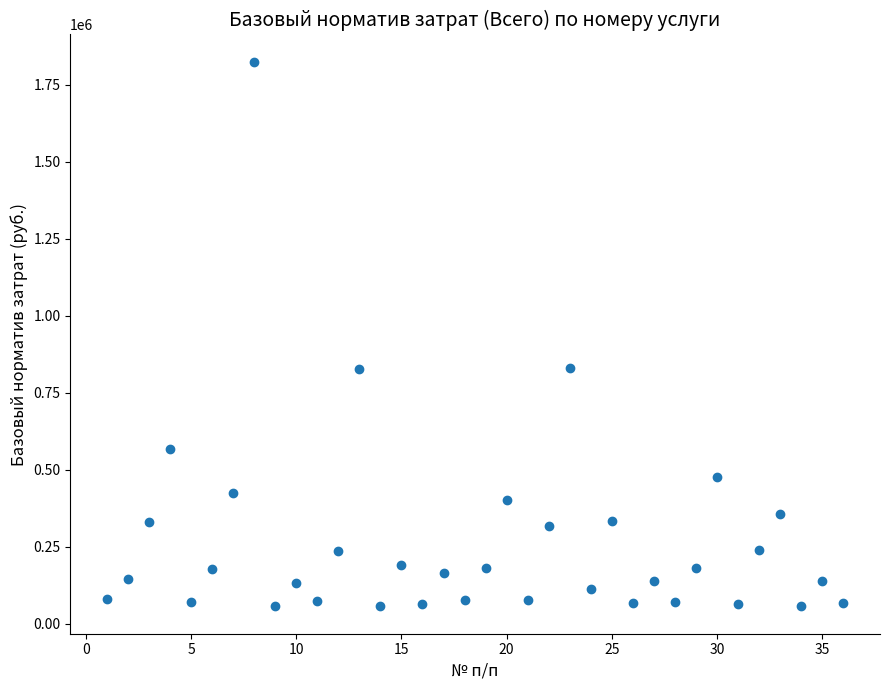

What is the range of X values (max minus min)?

35.0